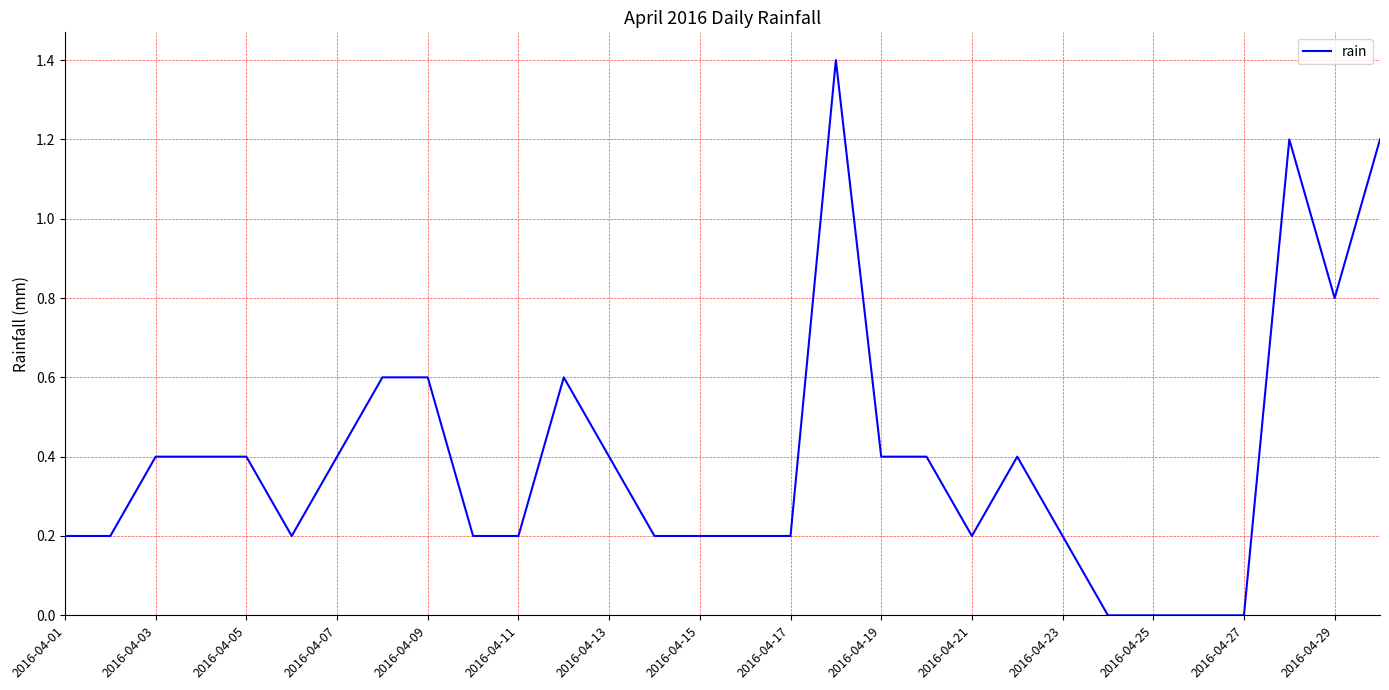

What is the difference between the maximum and minimum values?

1.4